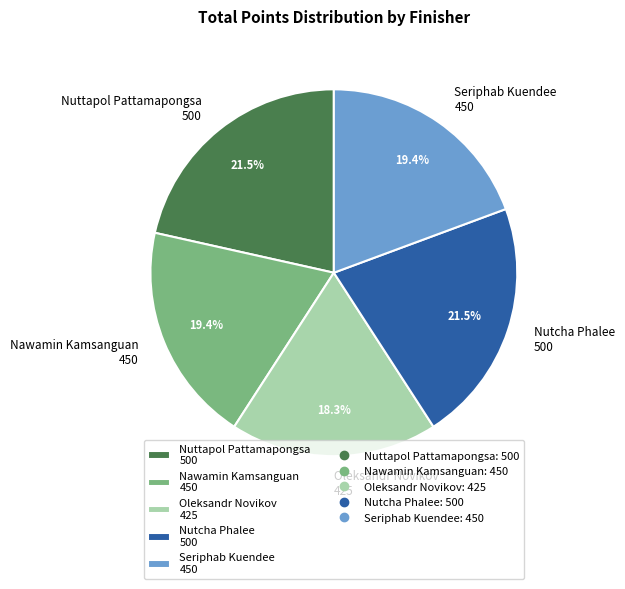

Does Nuttapol Pattamapongsa represent more than half of the total?

No